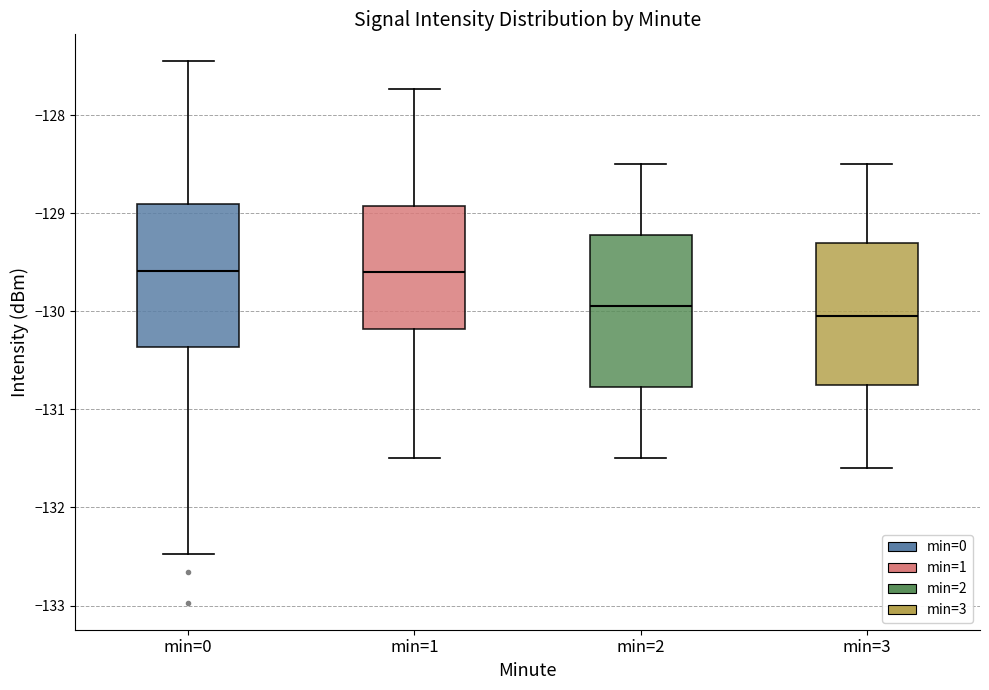

Reading left to right, transcribe this box plot: for each box, give where its median line is, the range the box spans, and where its two whiskers end, as read against the y-axis. The values are not printed on the chart, so give them approximately, as read against the axis.

min=0: median -129.6, box -130.4 to -128.9, whiskers -132.5 to -127.5
min=1: median -129.6, box -130.2 to -128.9, whiskers -131.5 to -127.7
min=2: median -129.9, box -130.8 to -129.2, whiskers -131.5 to -128.5
min=3: median -130.0, box -130.7 to -129.3, whiskers -131.6 to -128.5